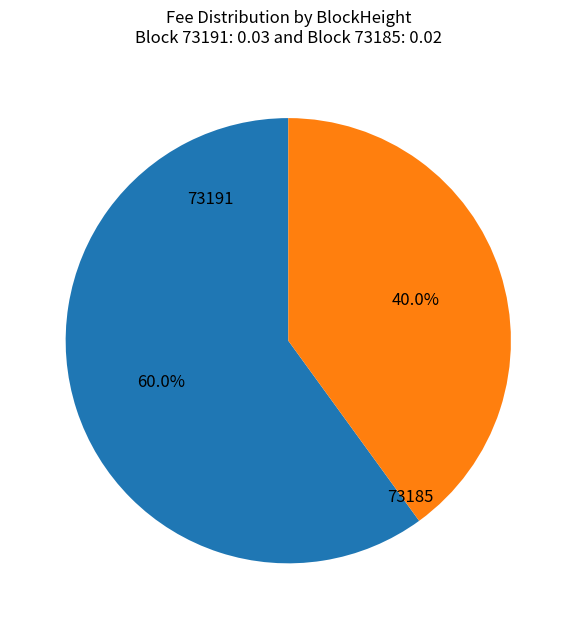

True or false: 73185 accounts for 99% of the total.

False